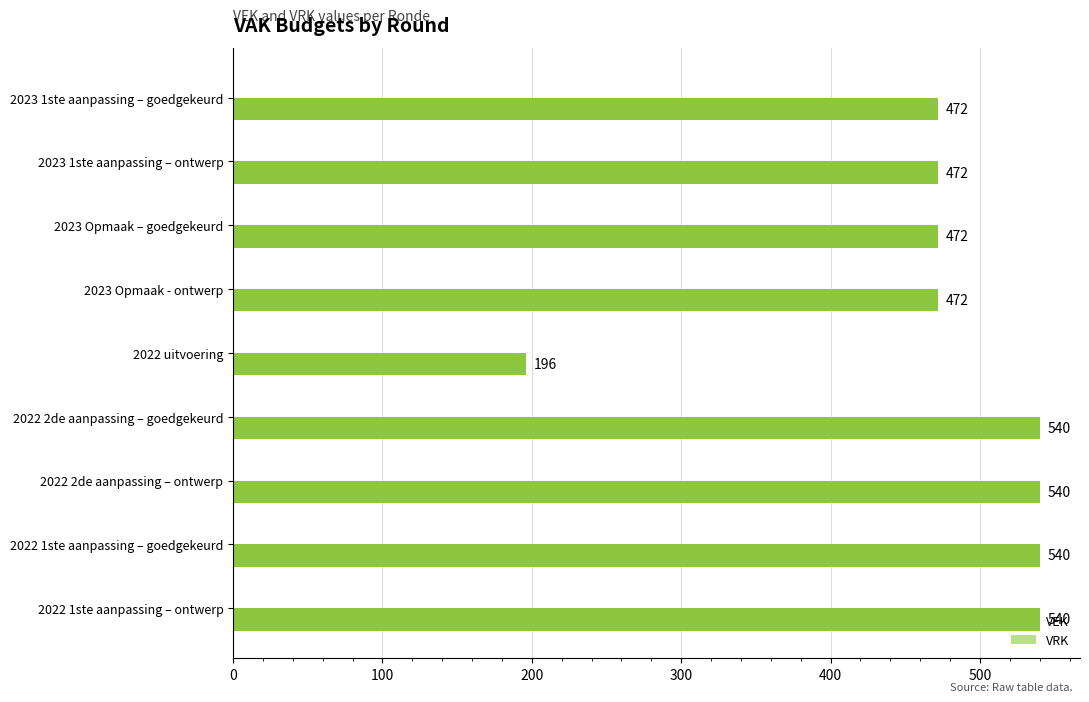

Read the value at 2022 uitvoering, to the nearest 10.

200